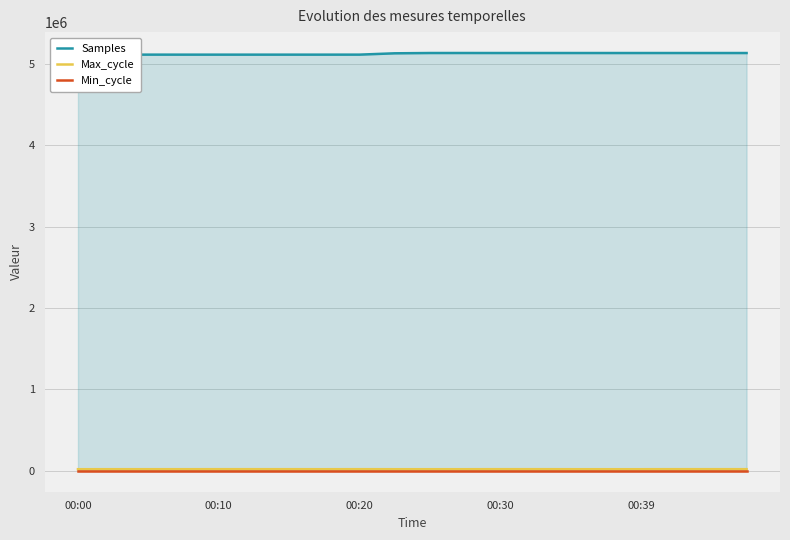

List the series in order of their peak value, highest first.

Samples, Max_cycle, Min_cycle